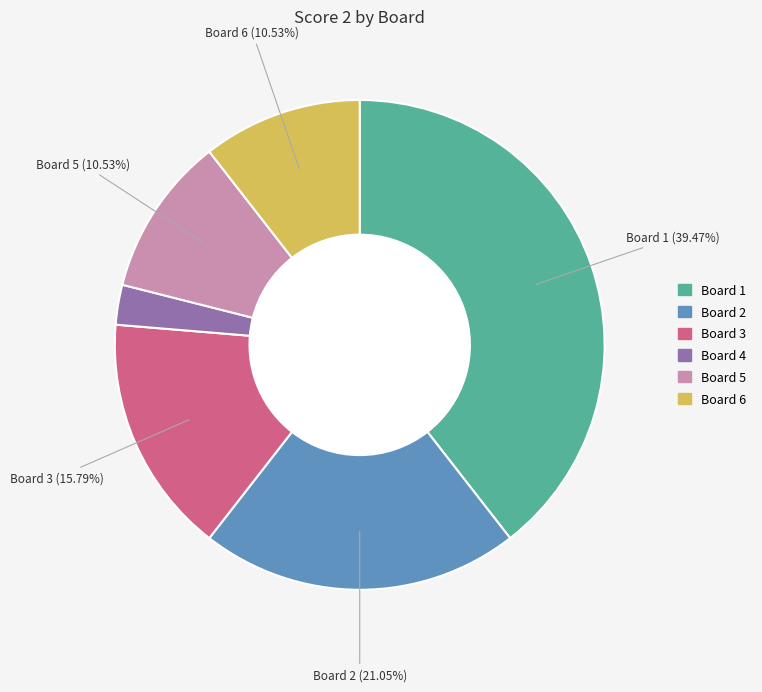

The Board 5 slice represents 1% of the pie. True or false?

False